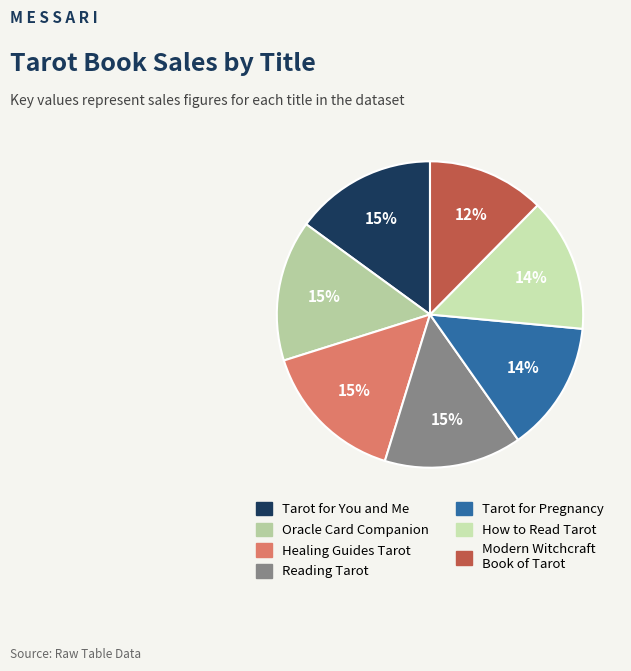

How many slices are in this pie chart?

7